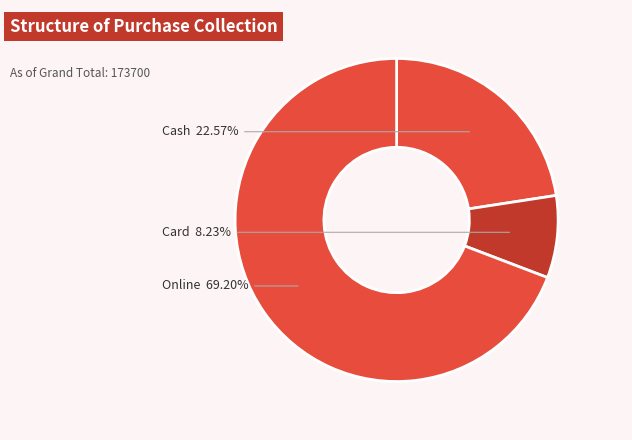

What is the ratio of the value at Online to the value at Card?

8.4